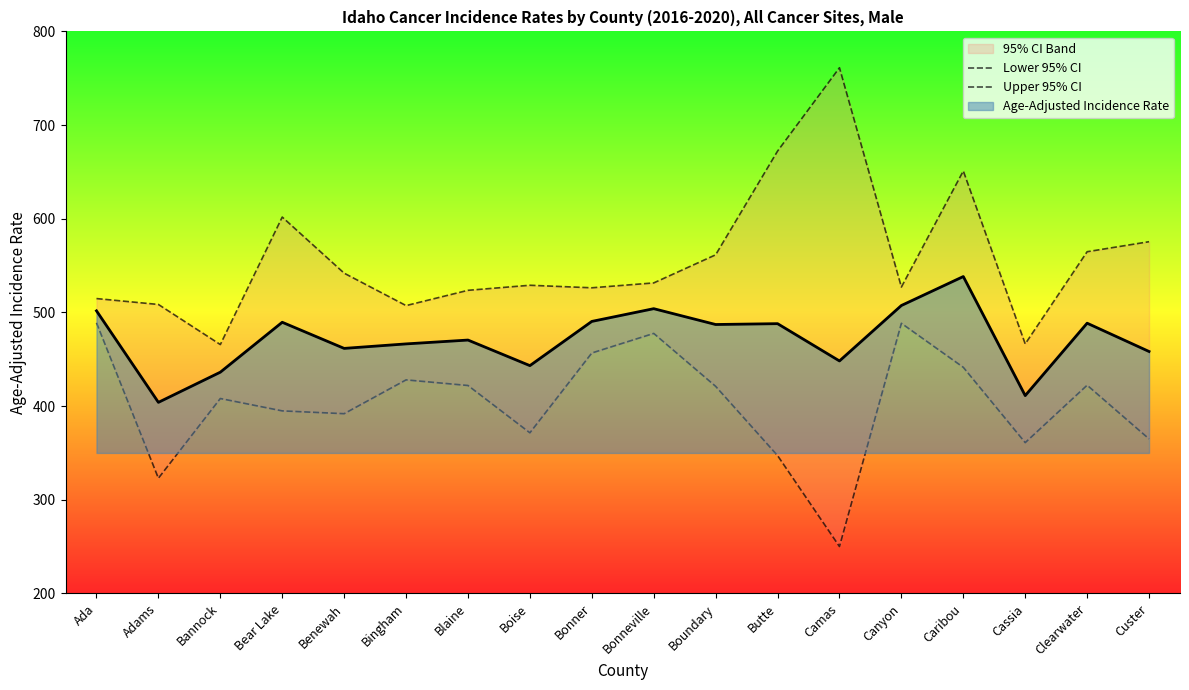

What is the maximum value shown in the chart?

761.2